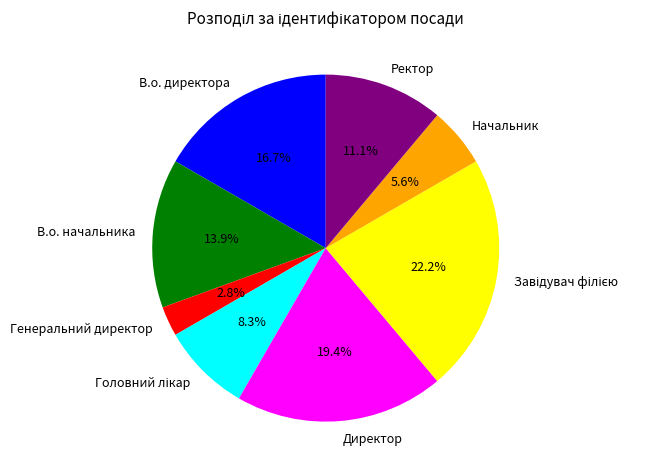

What percentage is NOT represented by В.о. начальника?

86.1%